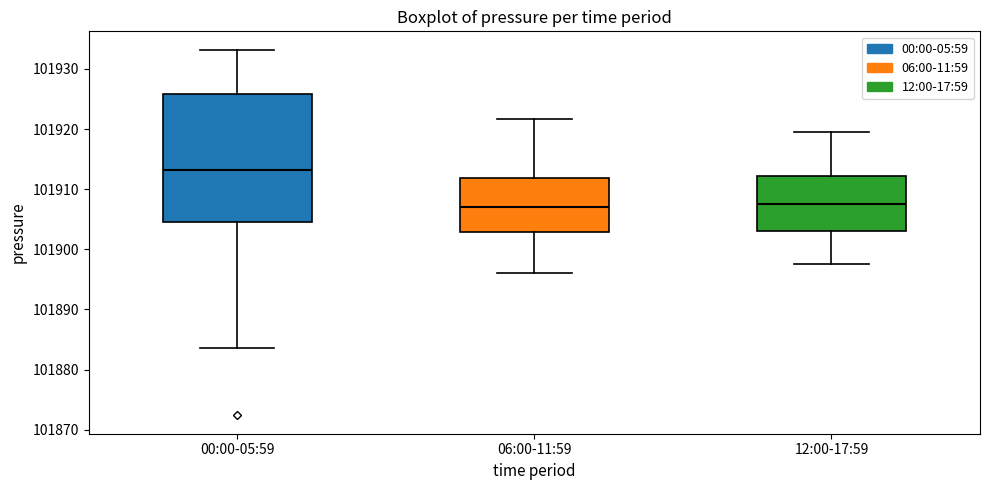

Where is the upper edge of the box for 12:00-17:59 on the y-axis? The values are not printed on the chart, so give them approximately, as read against the axis.

101912